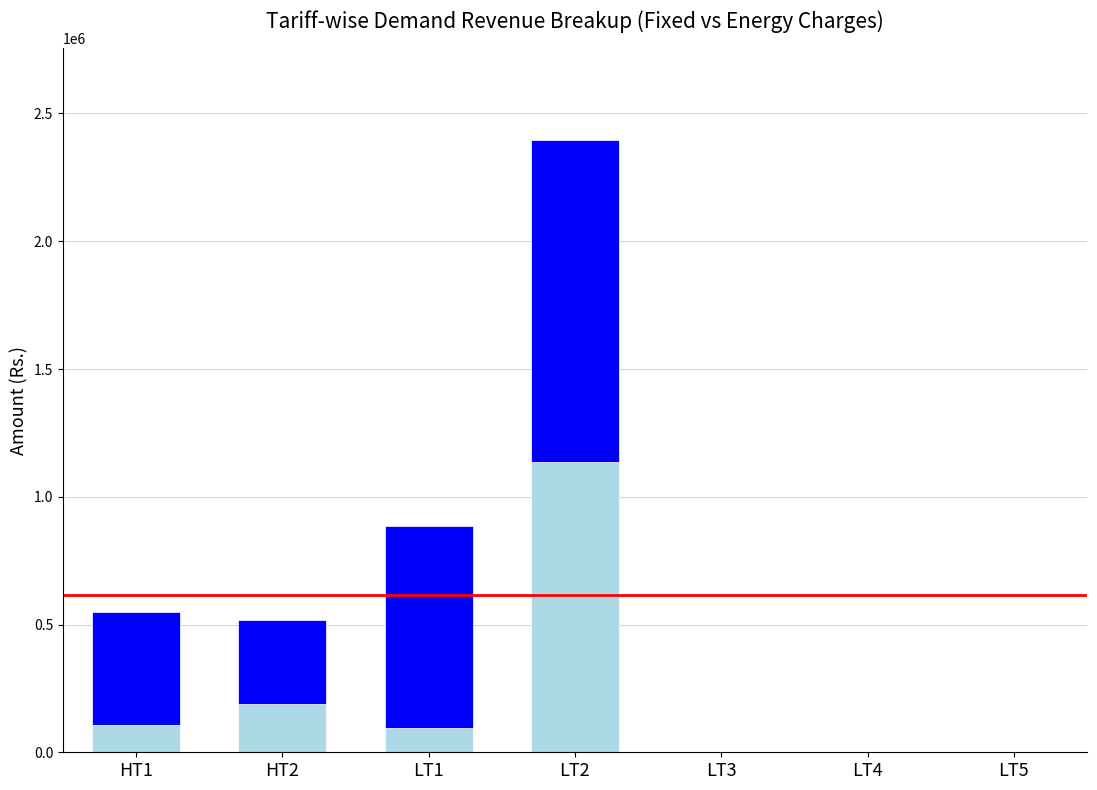

At which category is the sum across all series the highest?

LT2